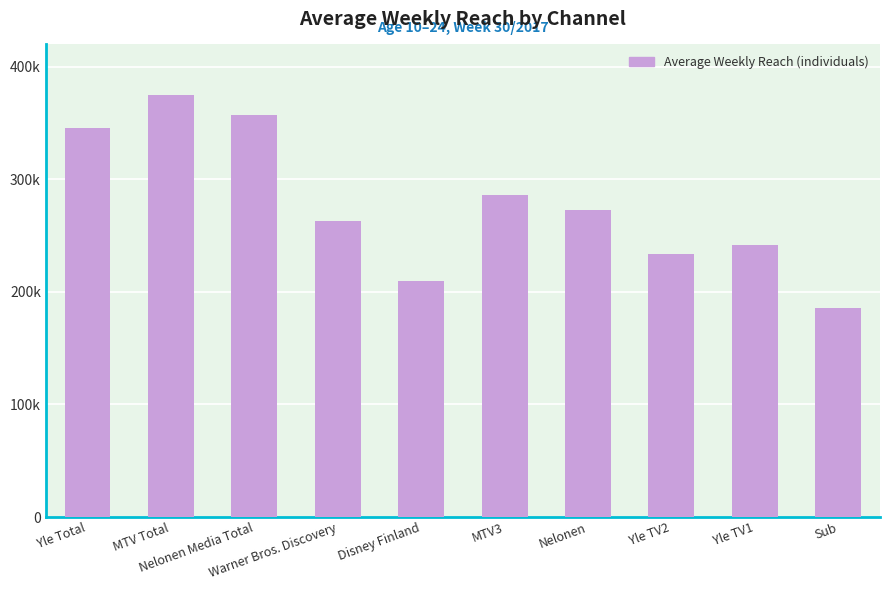

What is the maximum value shown in the chart?

375000